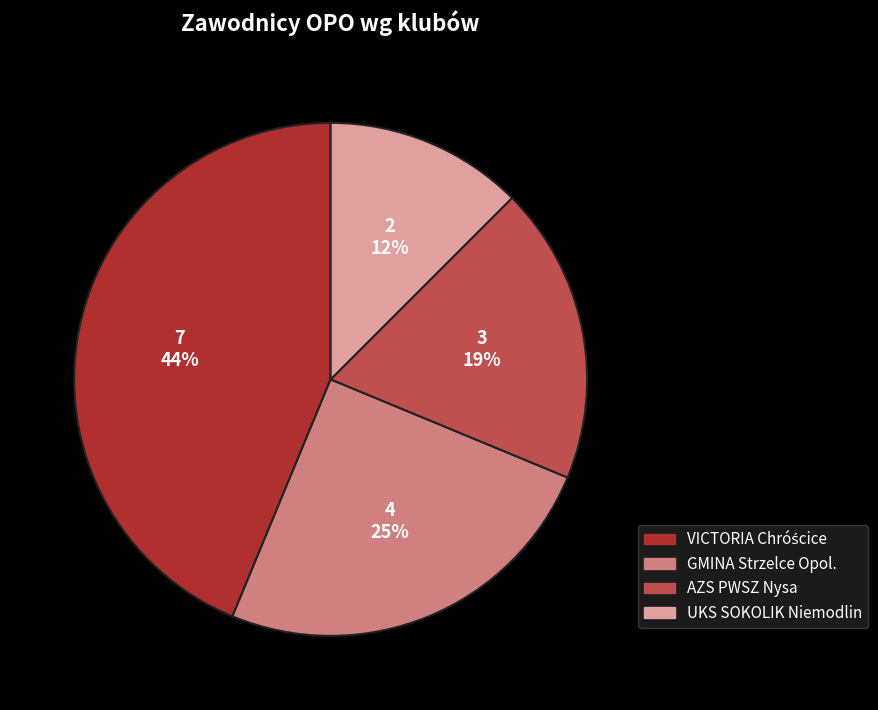

To the nearest percent, what percentage of the pie is AZS PWSZ Nysa?

19%